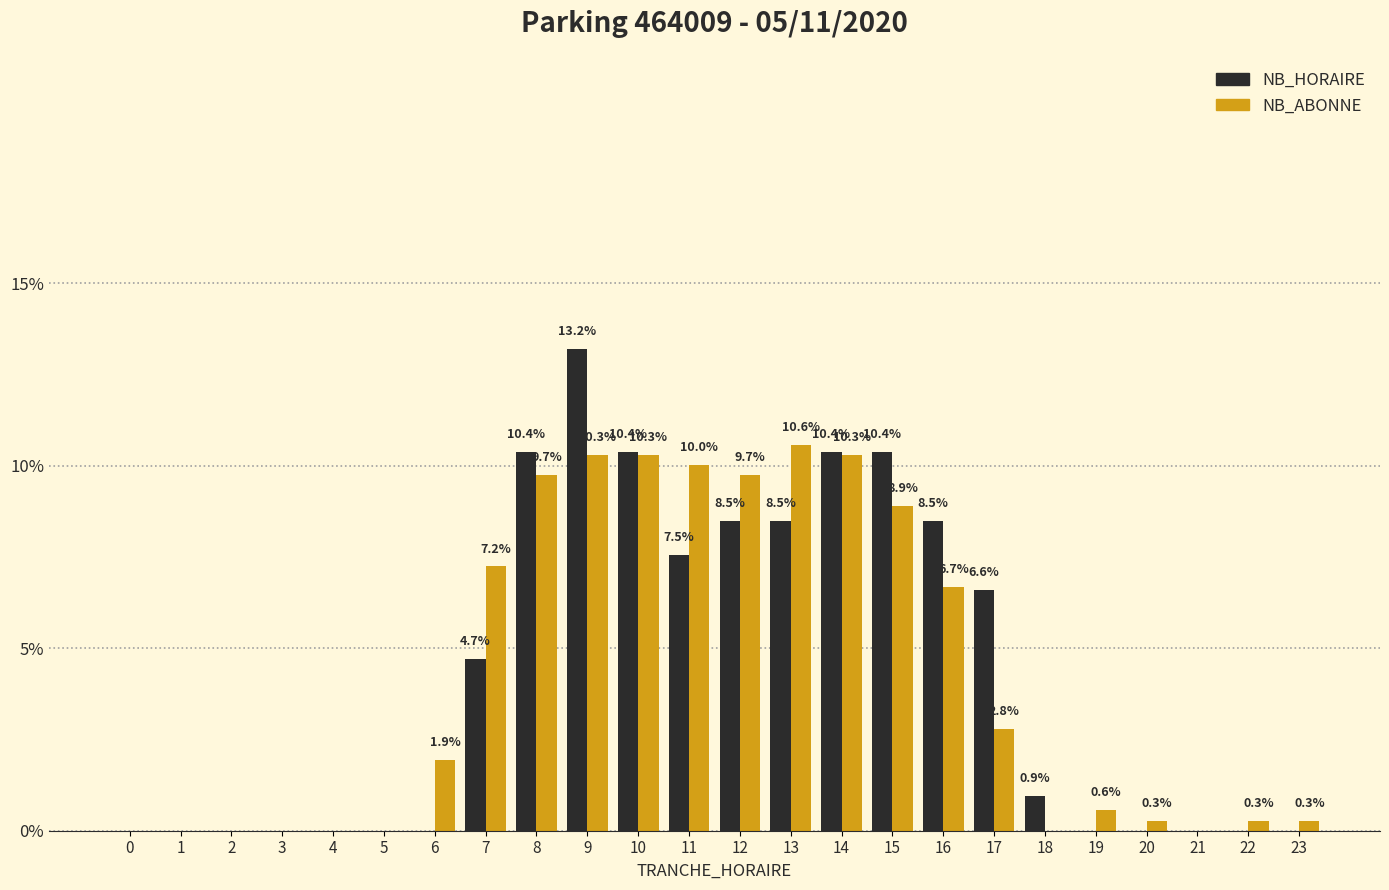

Reading left to right, extract all data points from this chart.

NB_HORAIRE: 0=0.0	1=0.0	2=0.0	3=0.0	4=0.0	5=0.0	6=0.0	7=4.7	8=10.4	9=13.2	10=10.4	11=7.5	12=8.5	13=8.5	14=10.4	15=10.4	16=8.5	17=6.6	18=0.9	19=0.0	20=0.0	21=0.0	22=0.0	23=0.0
NB_ABONNE: 0=0.0	1=0.0	2=0.0	3=0.0	4=0.0	5=0.0	6=1.9	7=7.2	8=9.7	9=10.3	10=10.3	11=10.0	12=9.7	13=10.6	14=10.3	15=8.9	16=6.7	17=2.8	18=0.0	19=0.6	20=0.3	21=0.0	22=0.3	23=0.3